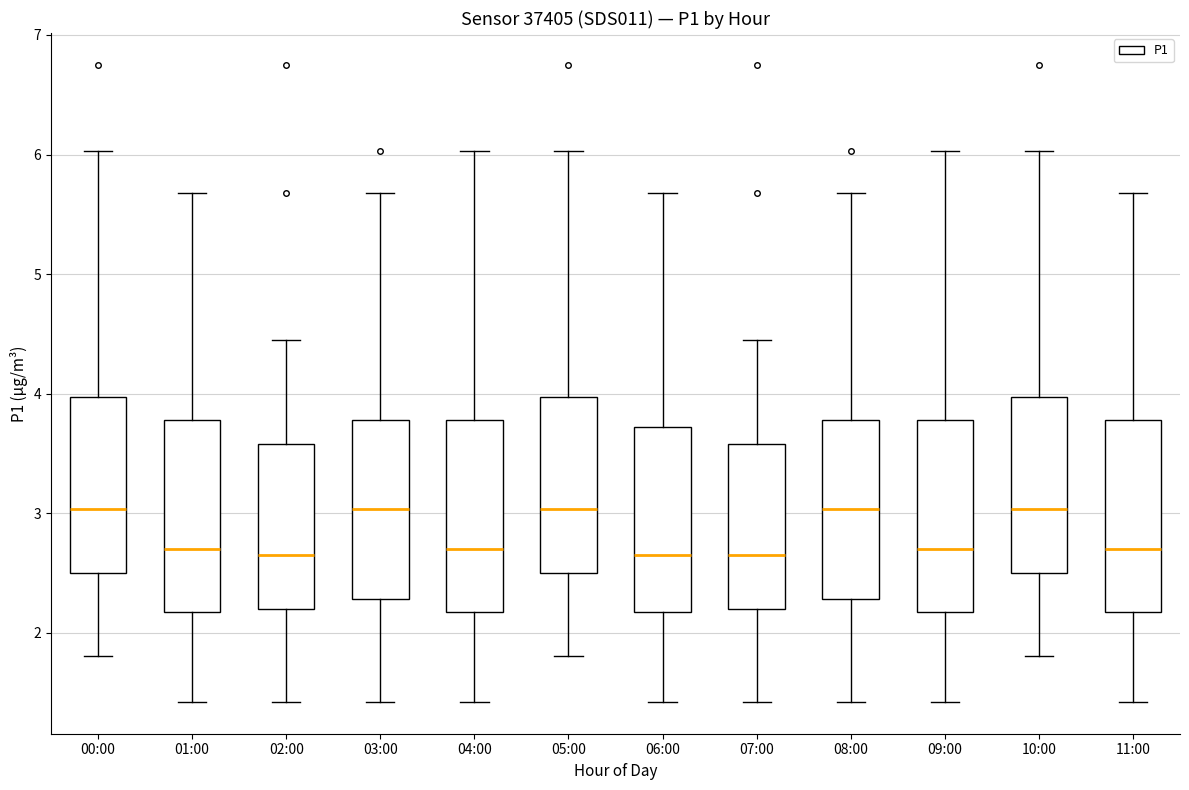

Reading left to right, transcribe this box plot: for each box, give where its median line is, the range the box spans, and where its two whiskers end, as read against the y-axis. The values are not printed on the chart, so give them approximately, as read against the axis.

00:00: median 3.0, box 2.5 to 4.0, whiskers 1.8 to 6.0
01:00: median 2.7, box 2.2 to 3.8, whiskers 1.4 to 5.7
02:00: median 2.7, box 2.2 to 3.6, whiskers 1.4 to 4.5
03:00: median 3.0, box 2.3 to 3.8, whiskers 1.4 to 5.7
04:00: median 2.7, box 2.2 to 3.8, whiskers 1.4 to 6.0
05:00: median 3.0, box 2.5 to 4.0, whiskers 1.8 to 6.0
06:00: median 2.7, box 2.2 to 3.7, whiskers 1.4 to 5.7
07:00: median 2.7, box 2.2 to 3.6, whiskers 1.4 to 4.5
08:00: median 3.0, box 2.3 to 3.8, whiskers 1.4 to 5.7
09:00: median 2.7, box 2.2 to 3.8, whiskers 1.4 to 6.0
10:00: median 3.0, box 2.5 to 4.0, whiskers 1.8 to 6.0
11:00: median 2.7, box 2.2 to 3.8, whiskers 1.4 to 5.7